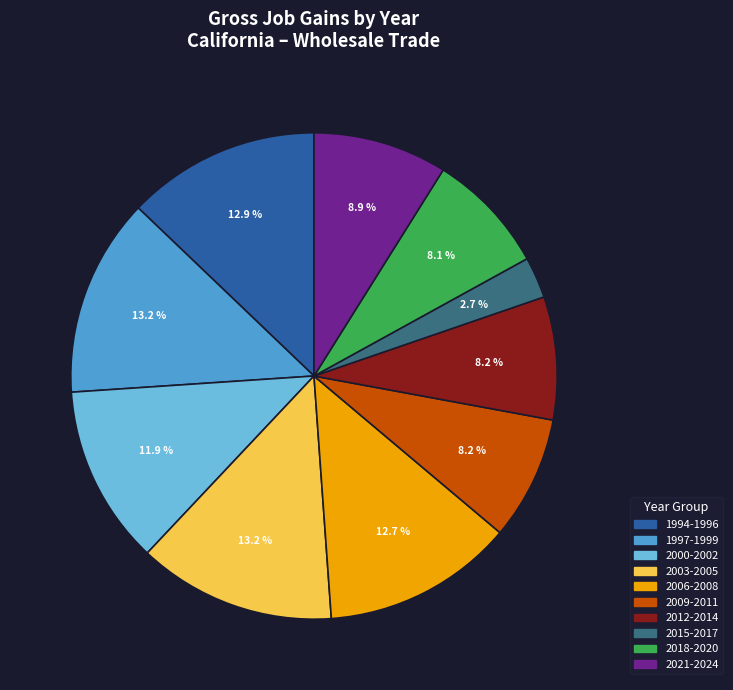

Does any single category account for the majority?

No